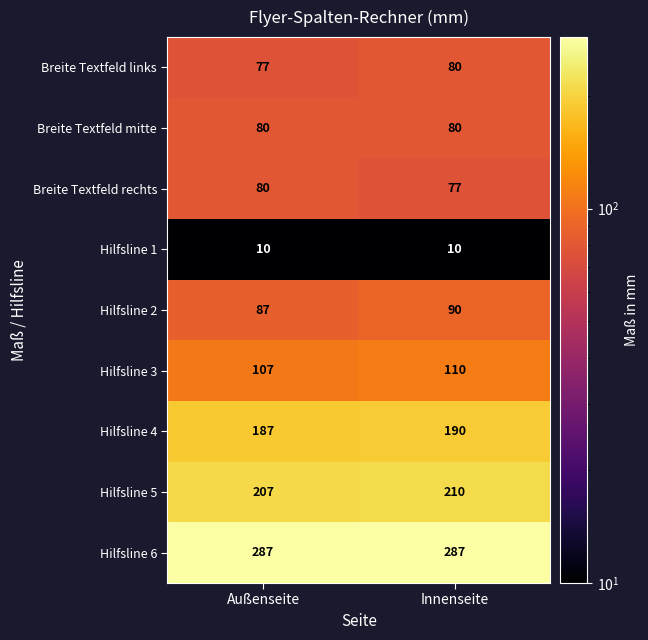

What is the total value across all series at Innenseite?

1134